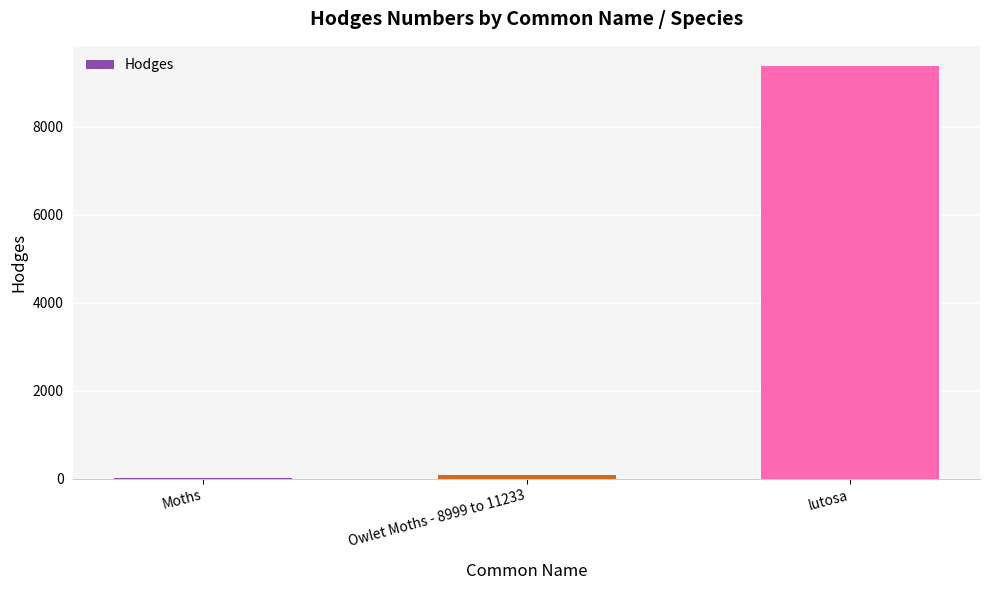

What is the average value?

3164.8